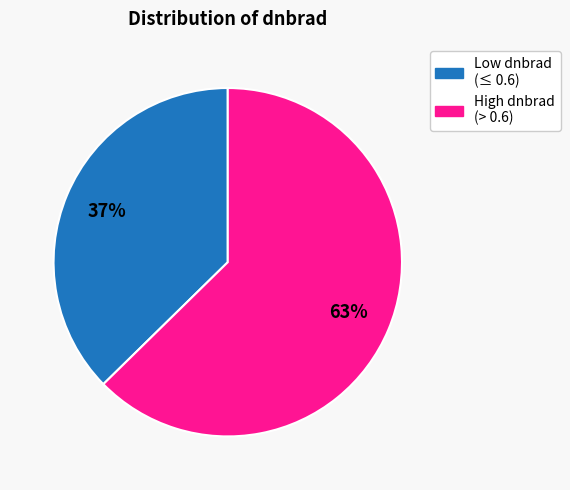

How many segments does this pie chart have?

2